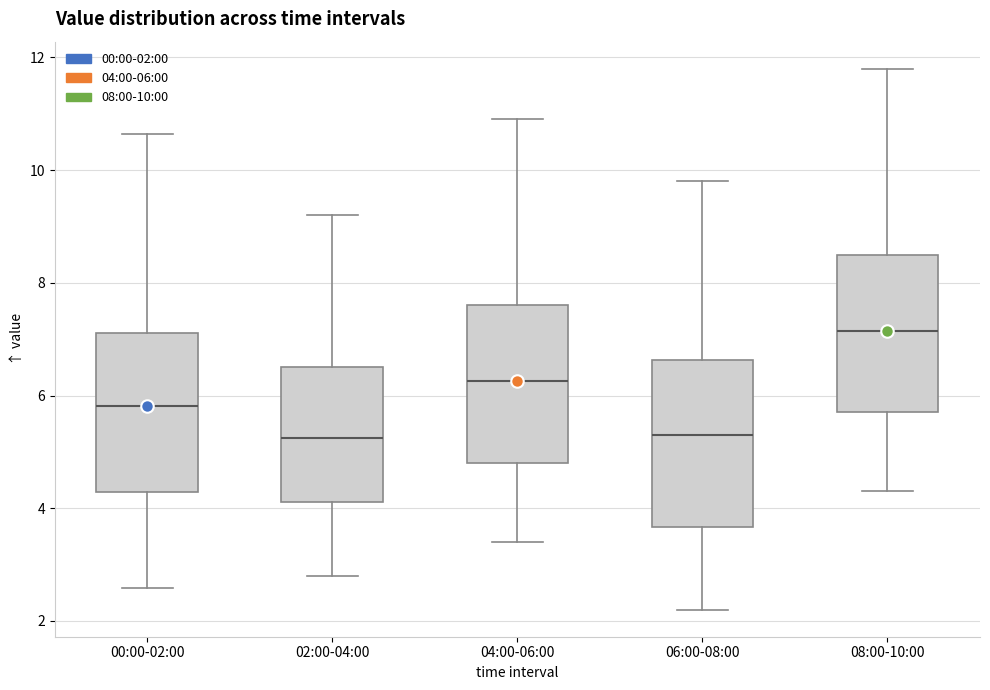

Reading left to right, transcribe this box plot: for each box, give where its median line is, the range the box spans, and where its two whiskers end, as read against the y-axis. The values are not printed on the chart, so give them approximately, as read against the axis.

00:00-02:00: median 5.8, box 4.2 to 7.2, whiskers 2.6 to 10.6
02:00-04:00: median 5.2, box 4.2 to 6.6, whiskers 2.8 to 9.2
04:00-06:00: median 6.2, box 4.8 to 7.6, whiskers 3.4 to 11.0
06:00-08:00: median 5.4, box 3.6 to 6.6, whiskers 2.2 to 9.8
08:00-10:00: median 7.2, box 5.8 to 8.6, whiskers 4.4 to 11.8